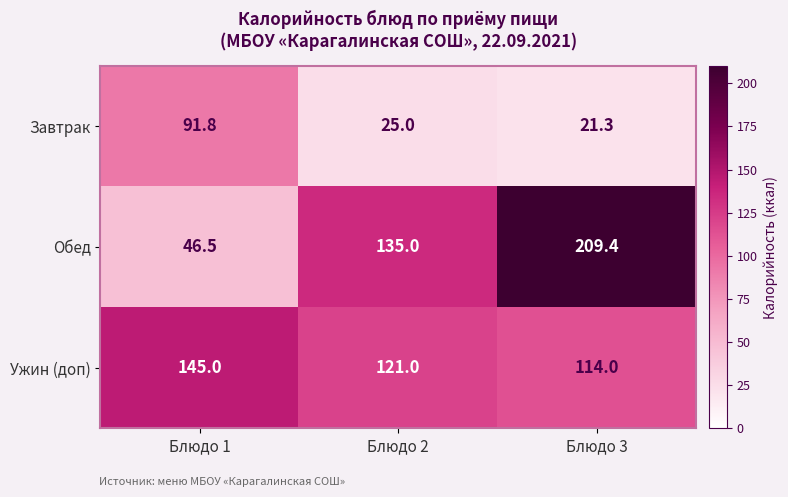

How many categories are shown in the chart?

3